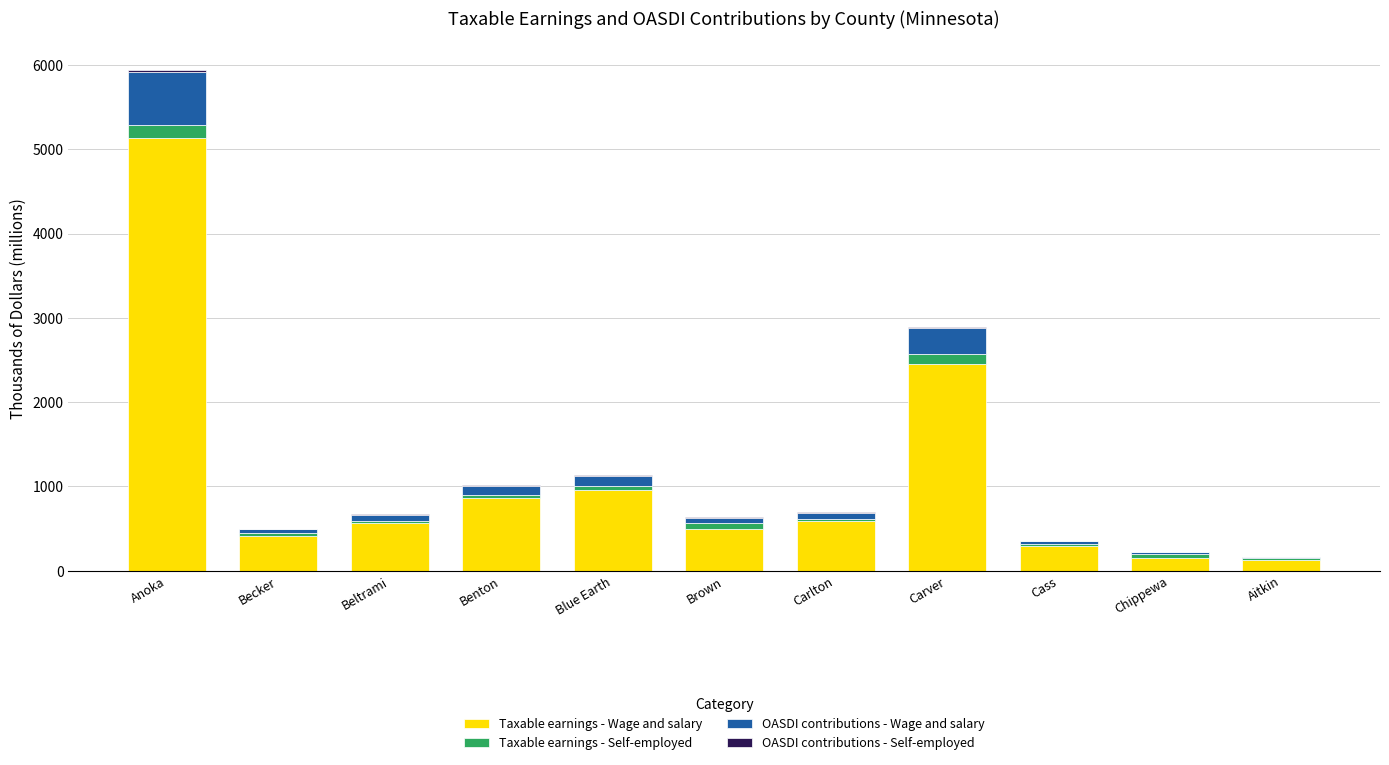

True or false: Taxable earnings - Wage and salary has a value of 287.6 at Cass.

True